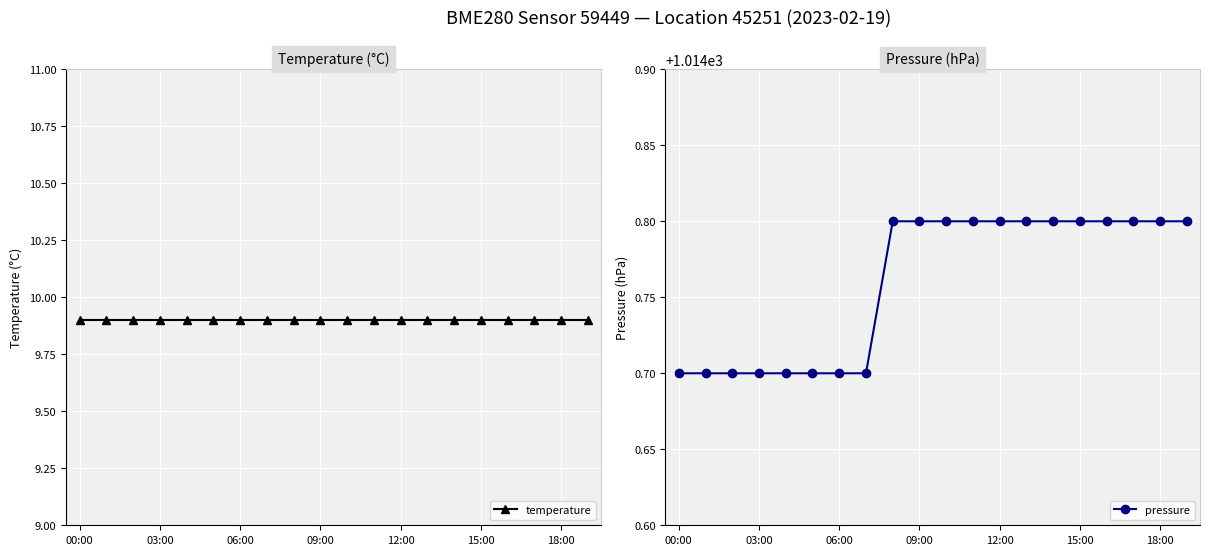

What is the minimum value for pressure?

1014.7